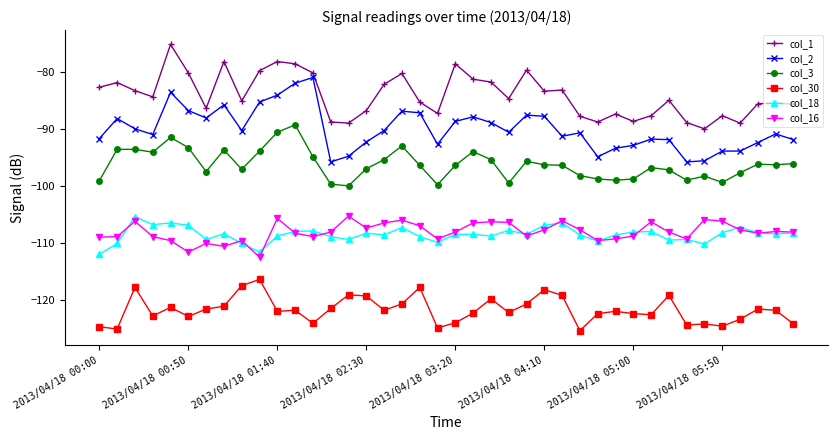

What is the minimum value for col_30?

-125.4